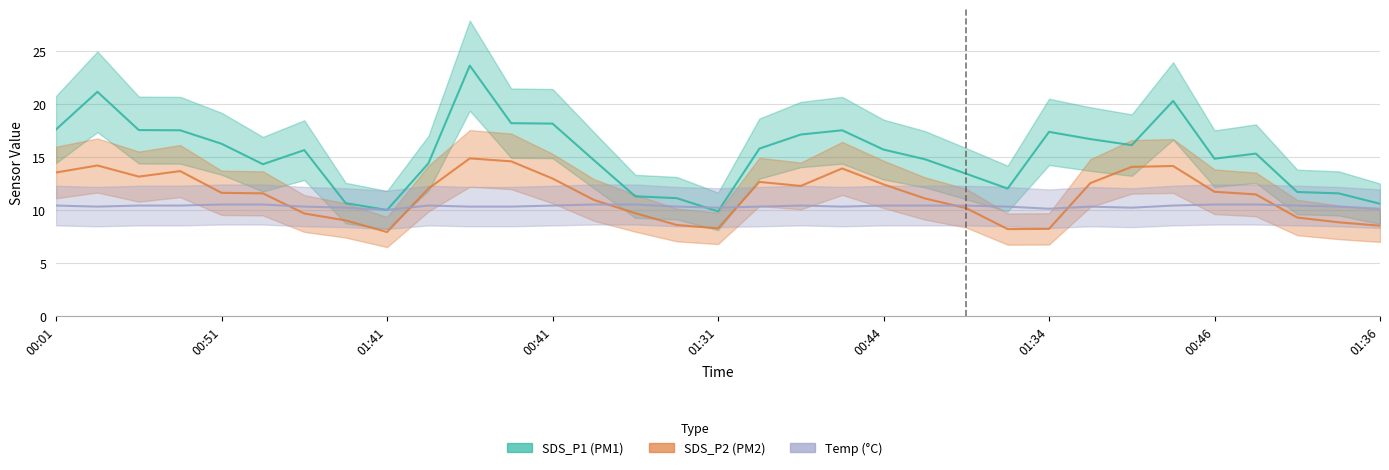

Reading left to right, what are all the values shown in this chart?

SDS_P1: 17.6	21.1	17.5	17.5	16.2	14.3	15.6	10.6	10.0	14.4	23.6	18.2	18.1	14.7	11.3	11.1	9.8	15.8	17.1	17.5	15.7	14.8	13.4	12.0	17.4	16.7	16.1	20.3	14.8	15.3	11.7	11.6	10.6
SDS_P2: 13.5	14.2	13.1	13.7	11.6	11.6	9.7	9.0	7.9	12.0	14.8	14.6	12.9	10.9	9.7	8.6	8.2	12.6	12.2	13.9	12.4	11.1	10.2	8.2	8.2	12.5	14.1	14.1	11.7	11.4	9.3	8.8	8.5
Temp: 10.4	10.3	10.4	10.4	10.5	10.5	10.3	10.2	10.0	10.4	10.3	10.3	10.4	10.5	10.5	10.3	10.2	10.3	10.4	10.3	10.4	10.4	10.4	10.3	10.1	10.3	10.2	10.4	10.5	10.5	10.4	10.3	10.1